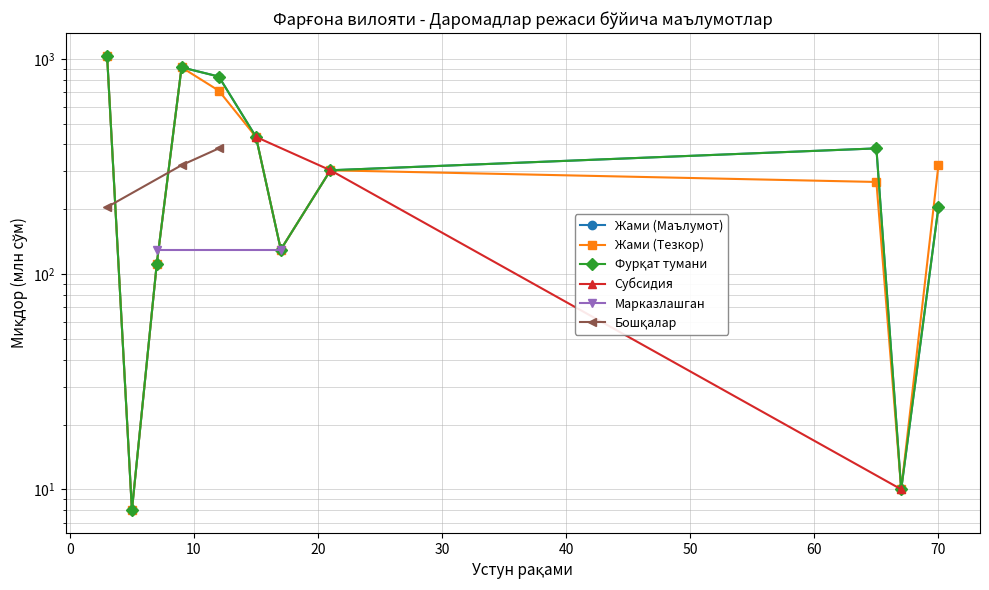

True or false: Фурқат тумани and Жами (Маълумот) intersect in this chart.

False